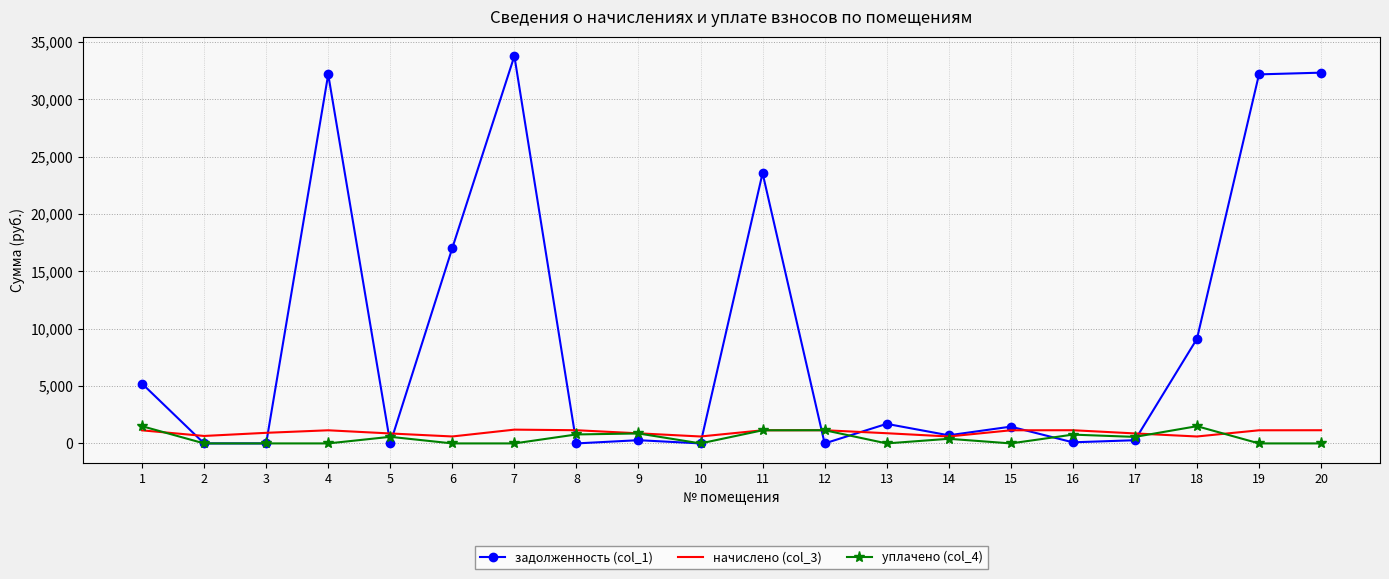

Which series has the widest spread of values?

задолженность (col_1)